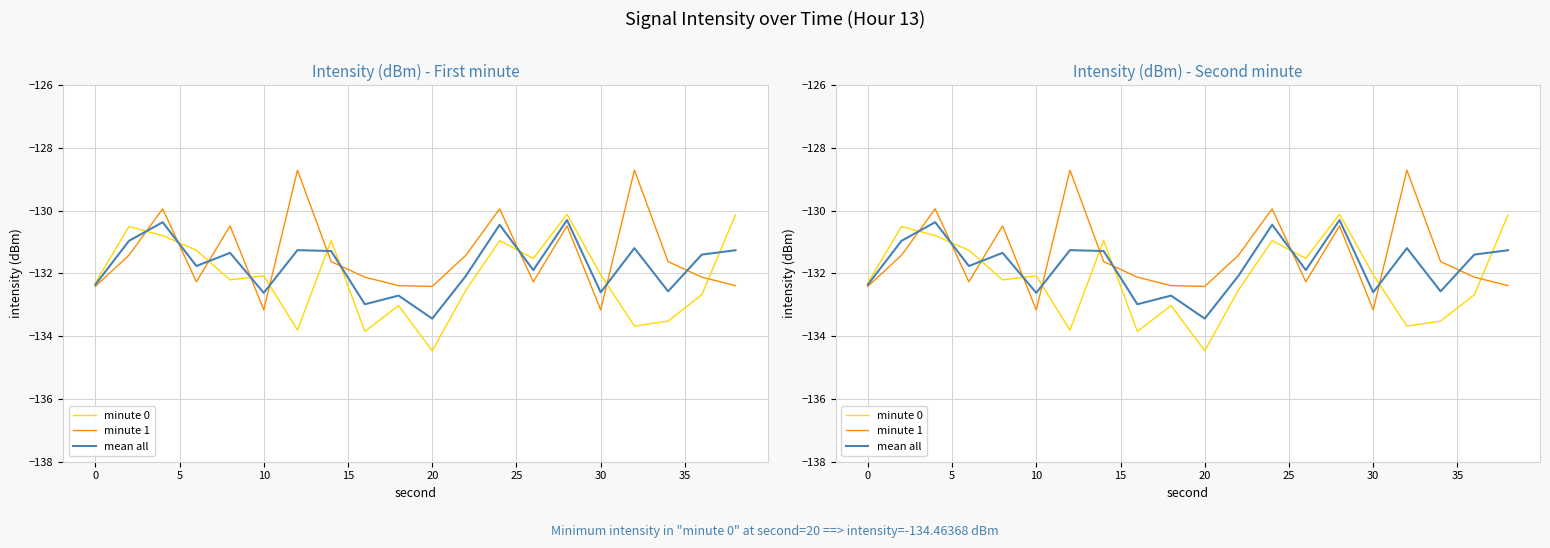

How many series are shown in this chart?

3